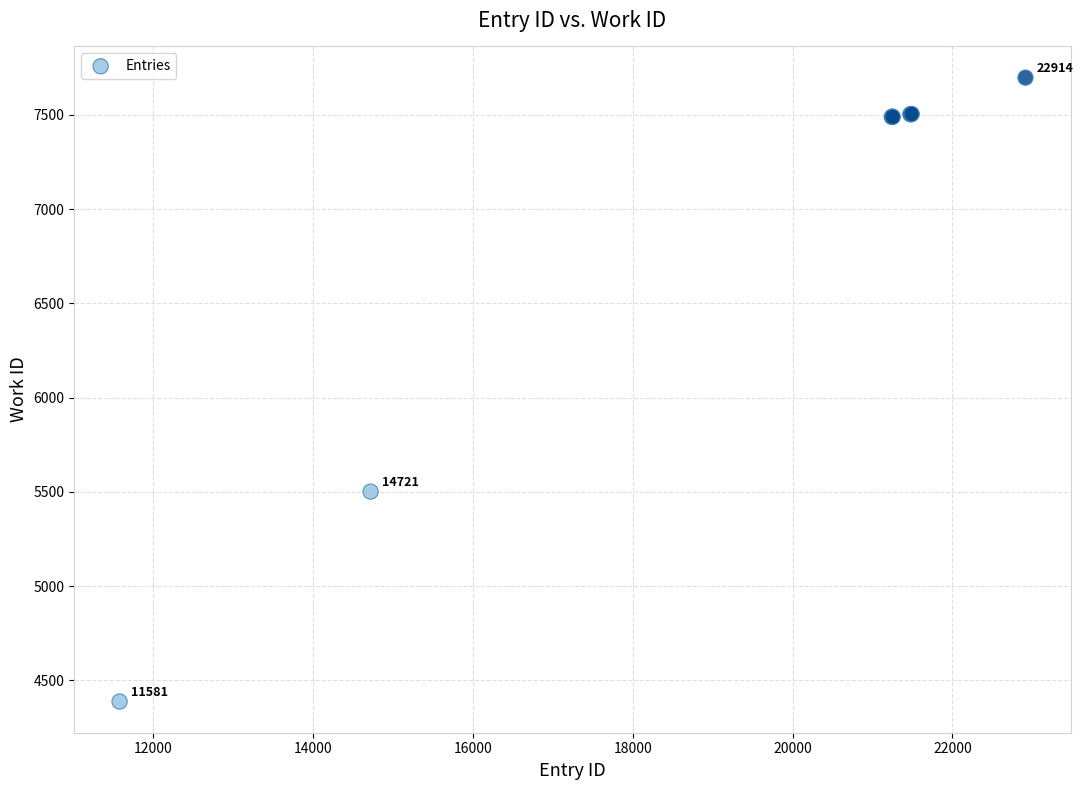

What Y value in the scatter plot is closest to 6042?

5501